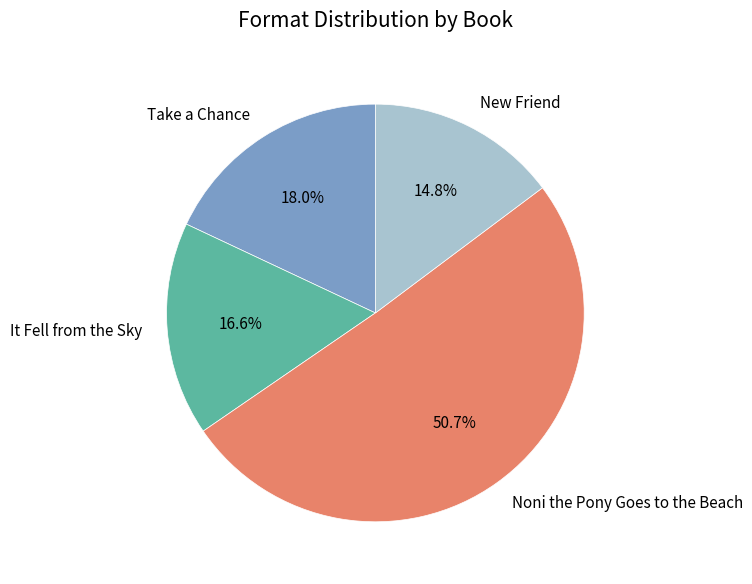

Which slice is the smallest?

New Friend